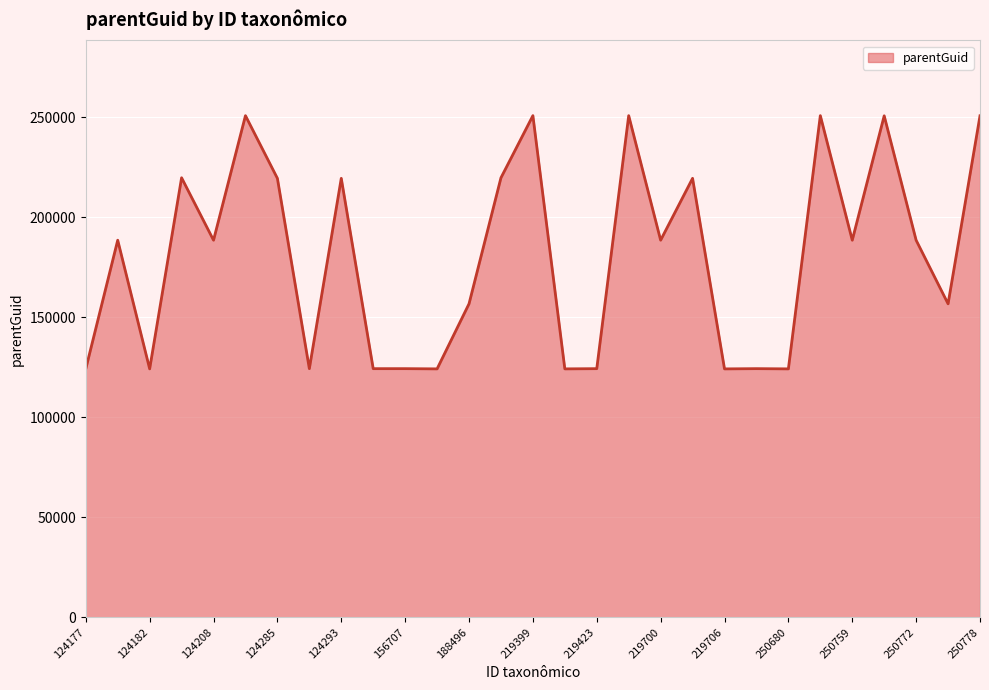

What is the smallest value displayed?

124178